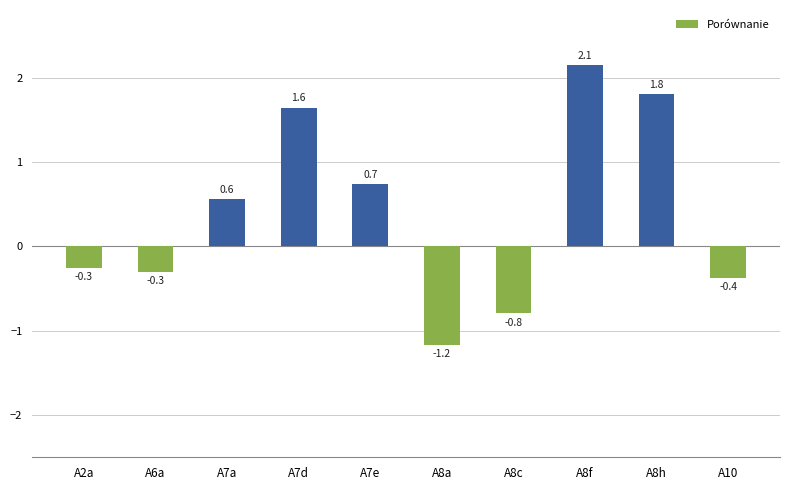

How many bars are there in total?

10